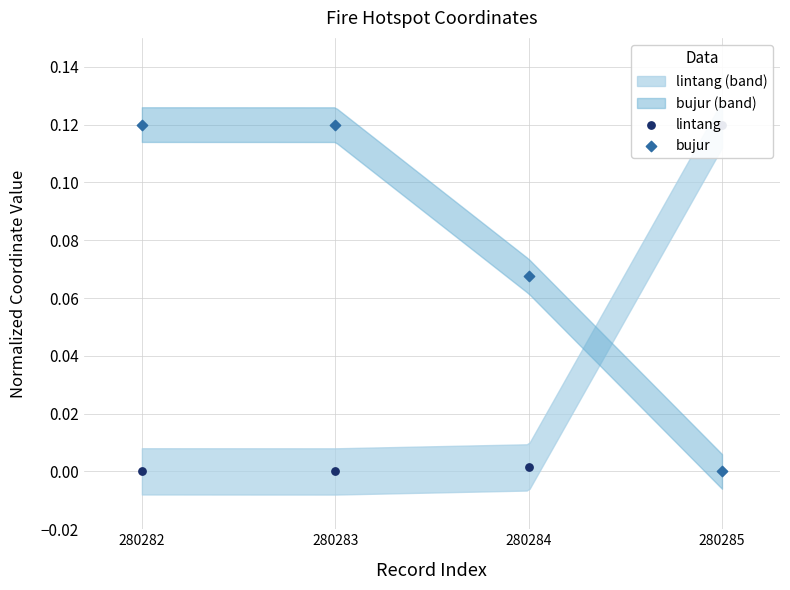

Which series has the largest Y range (max minus min)?

lintang